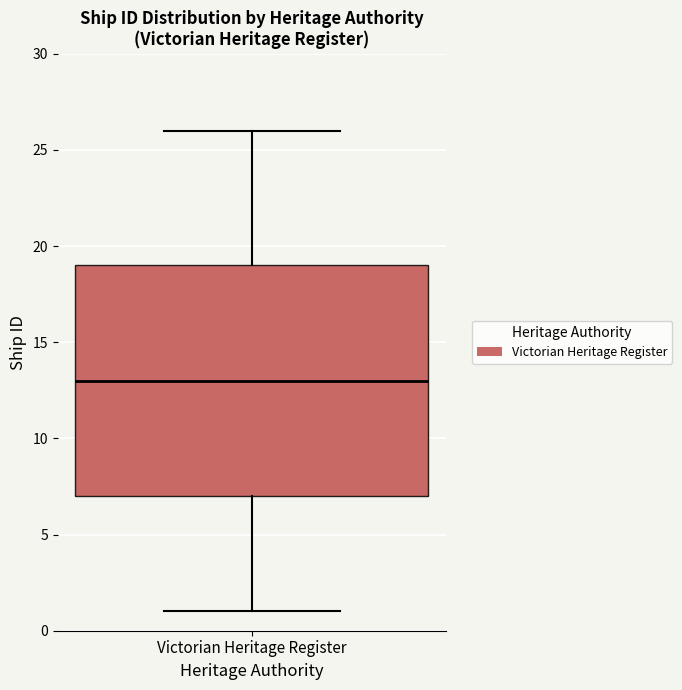

Where does the median line of the box for Victorian Heritage Register sit on the y-axis? The values are not printed on the chart, so give them approximately, as read against the axis.

13